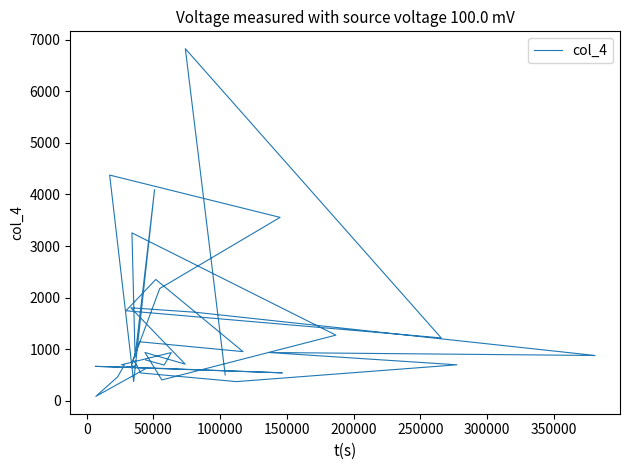

What position from the left is 200000?

6